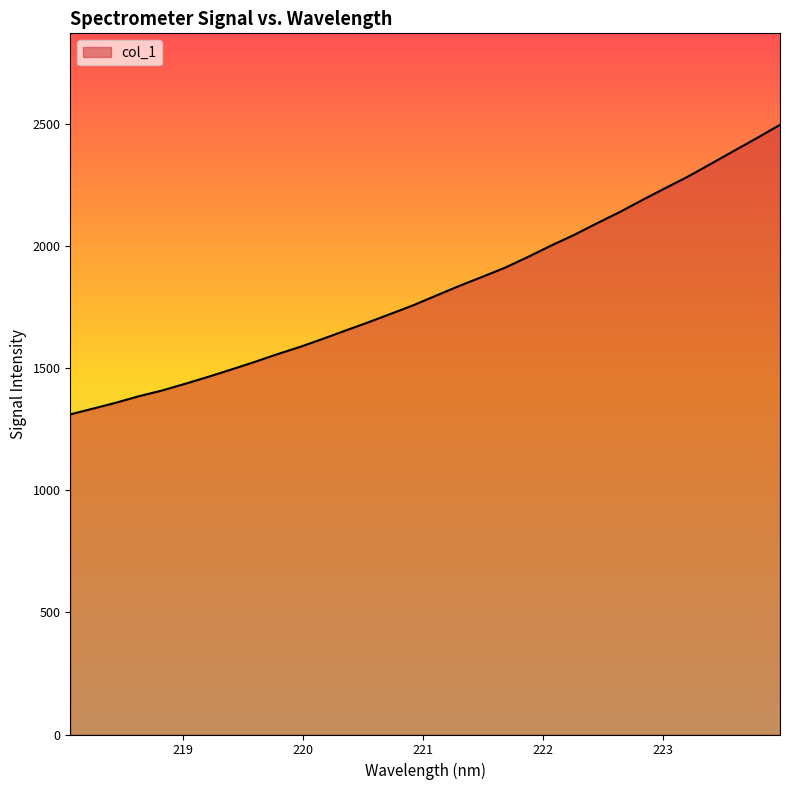

What is the smallest value displayed?

1309.9